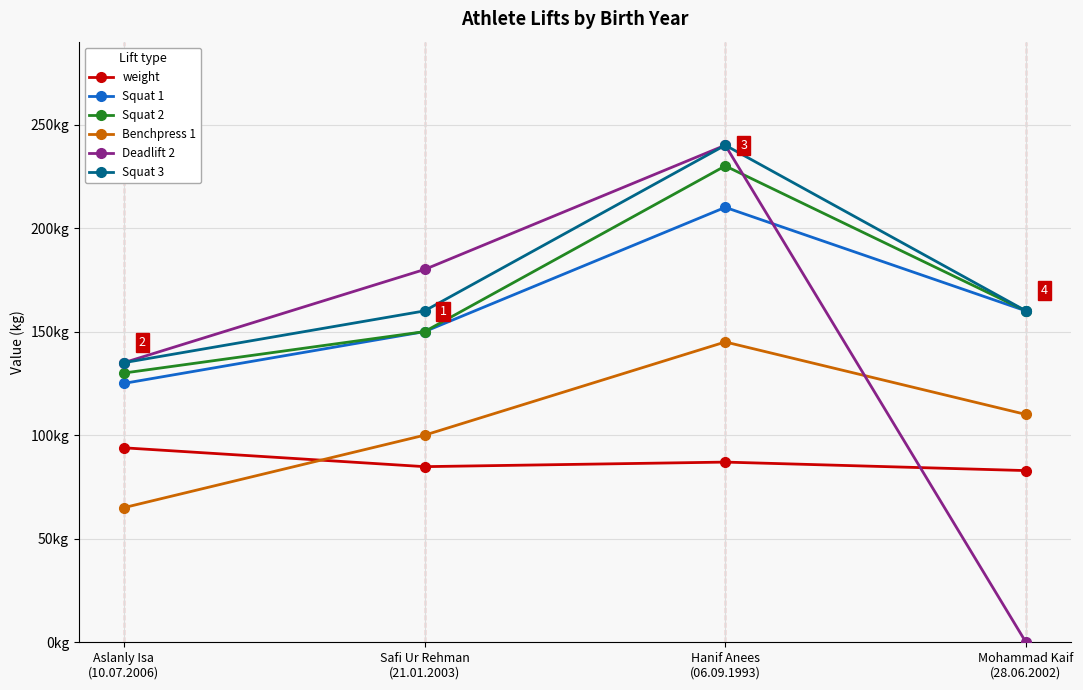

True or false: Squat 2 has more than 1 interior local peaks.

False